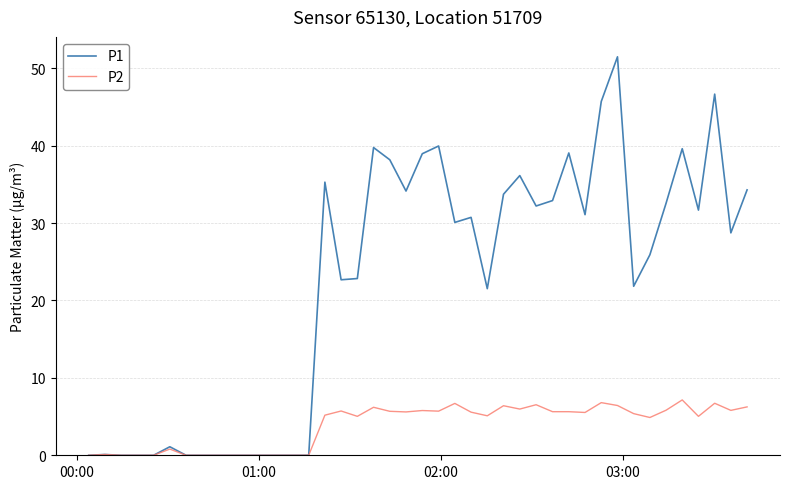

List the series in order of their overall mean, highest first.

P1, P2